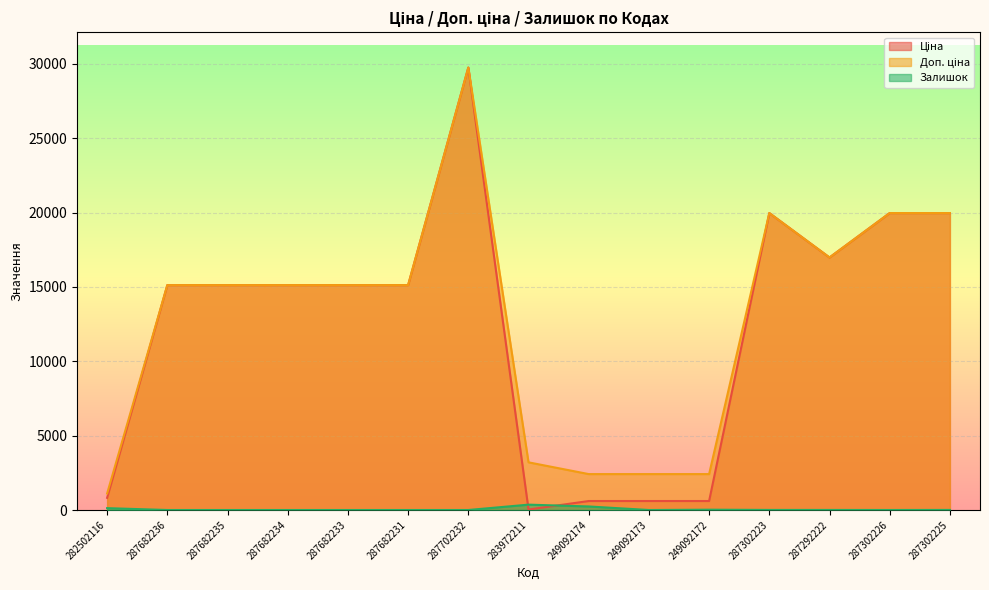

What is the value of the Залишок point at the 14th from the left?

1.0